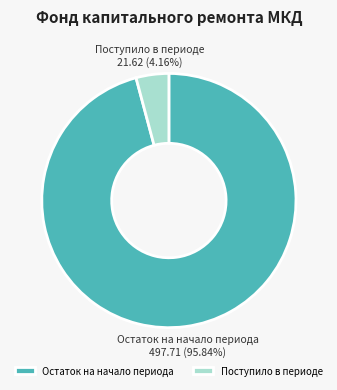

The Поступило в периоде slice represents 4% of the pie. True or false?

True